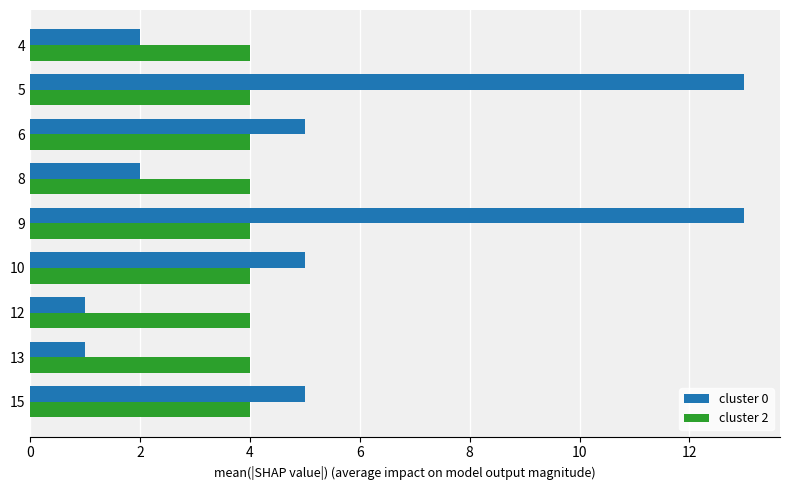

True or false: cluster 0 has a value of 5 at 15.

True